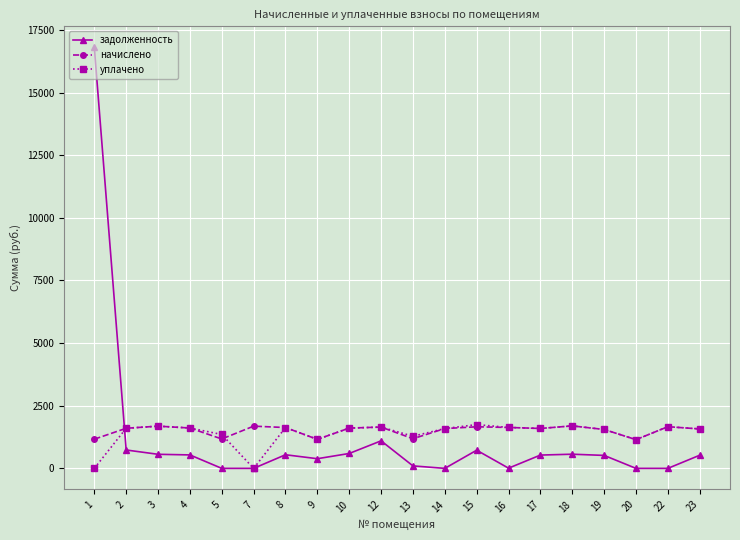

What is the total value across all series at 4?

3759.5